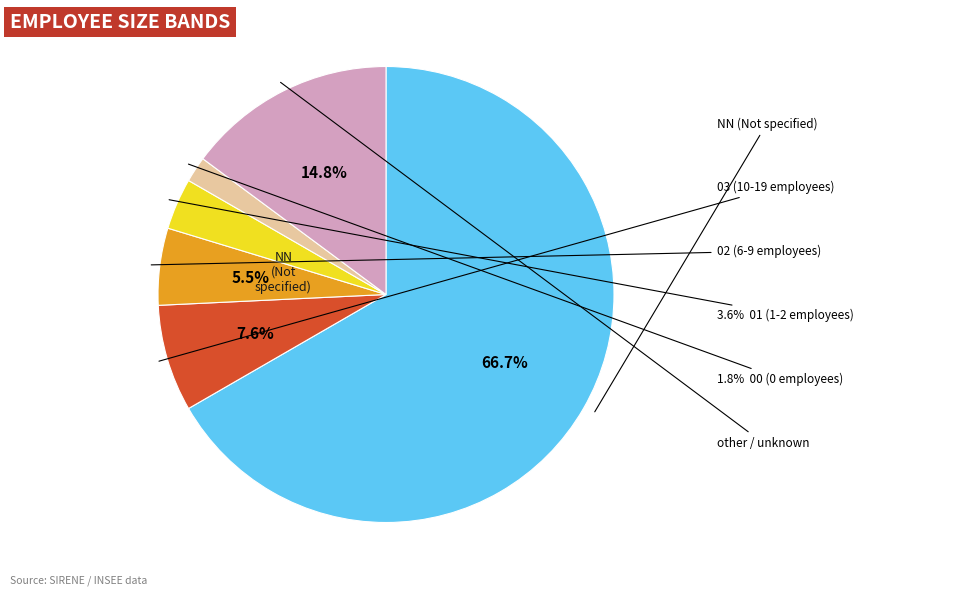

To the nearest percent, what is the average slice percentage?

17%